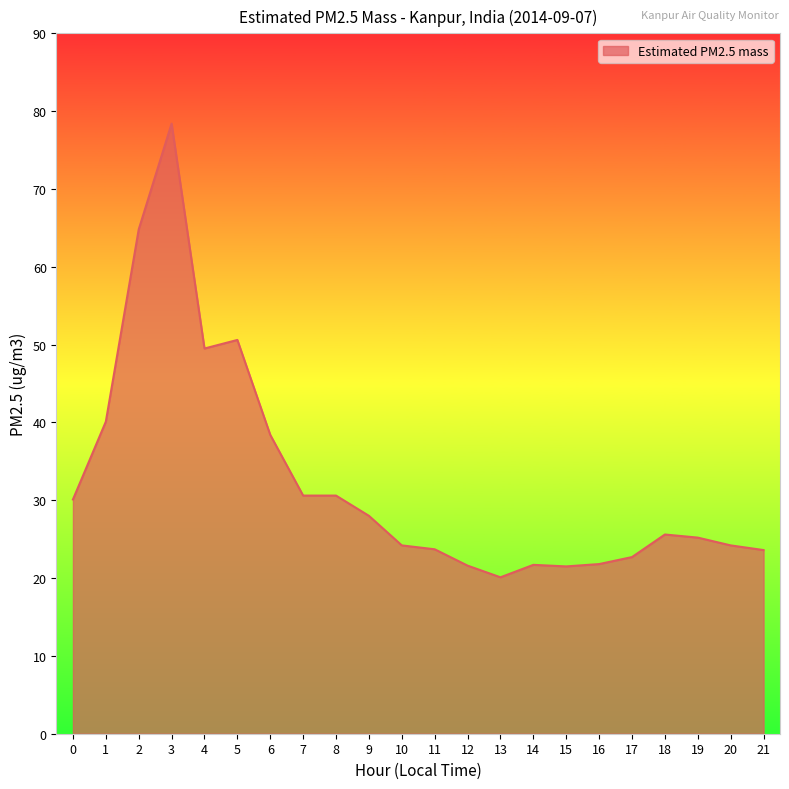

How many lines are shown in the chart?

1